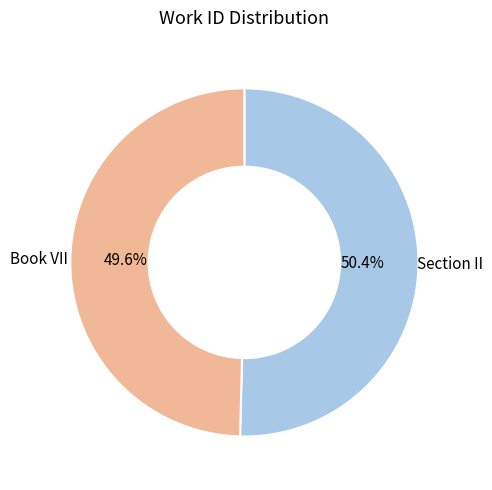

Is there a majority slice in this chart?

Yes